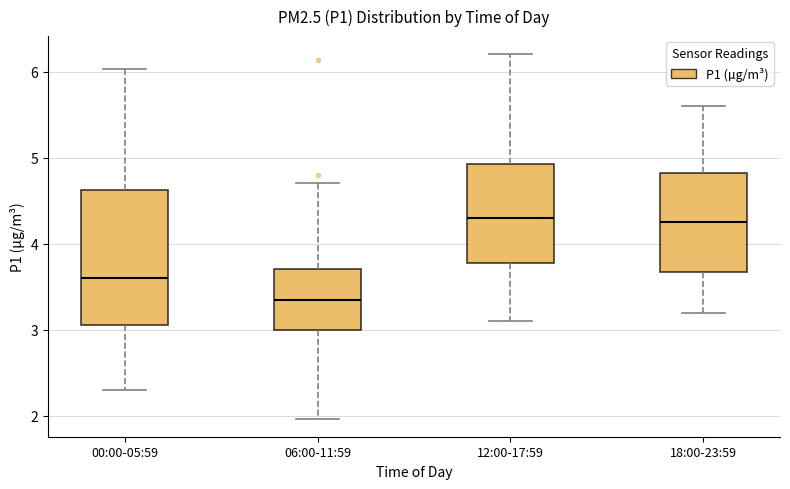

Which box is the tallest, from its lower edge to its upper edge?

00:00-05:59